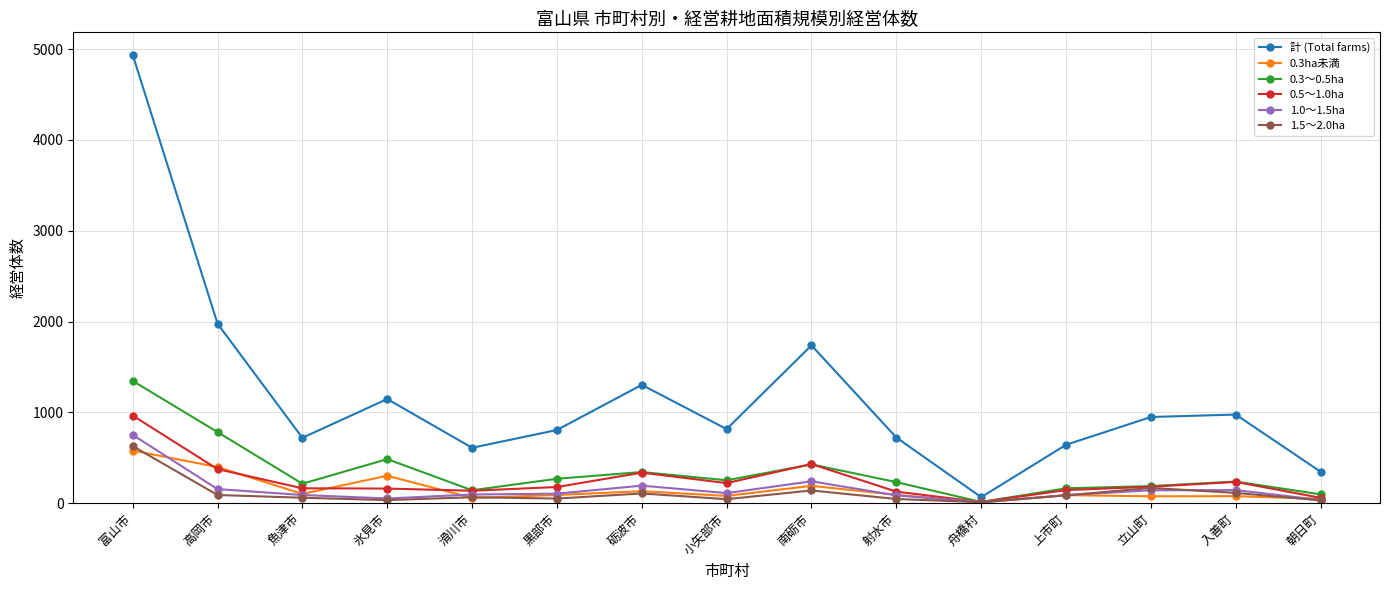

Where is 0.3ha未満 nearest to the value 293?

氷見市